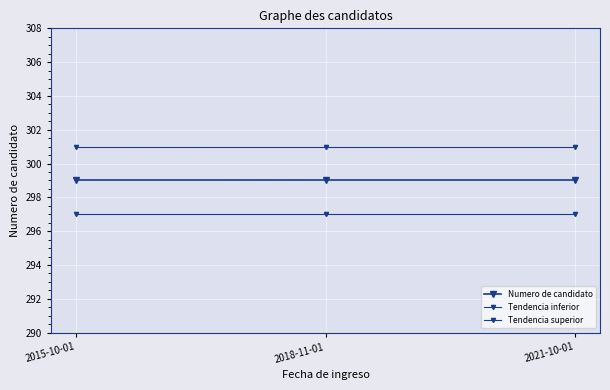

How many series are shown in this chart?

3